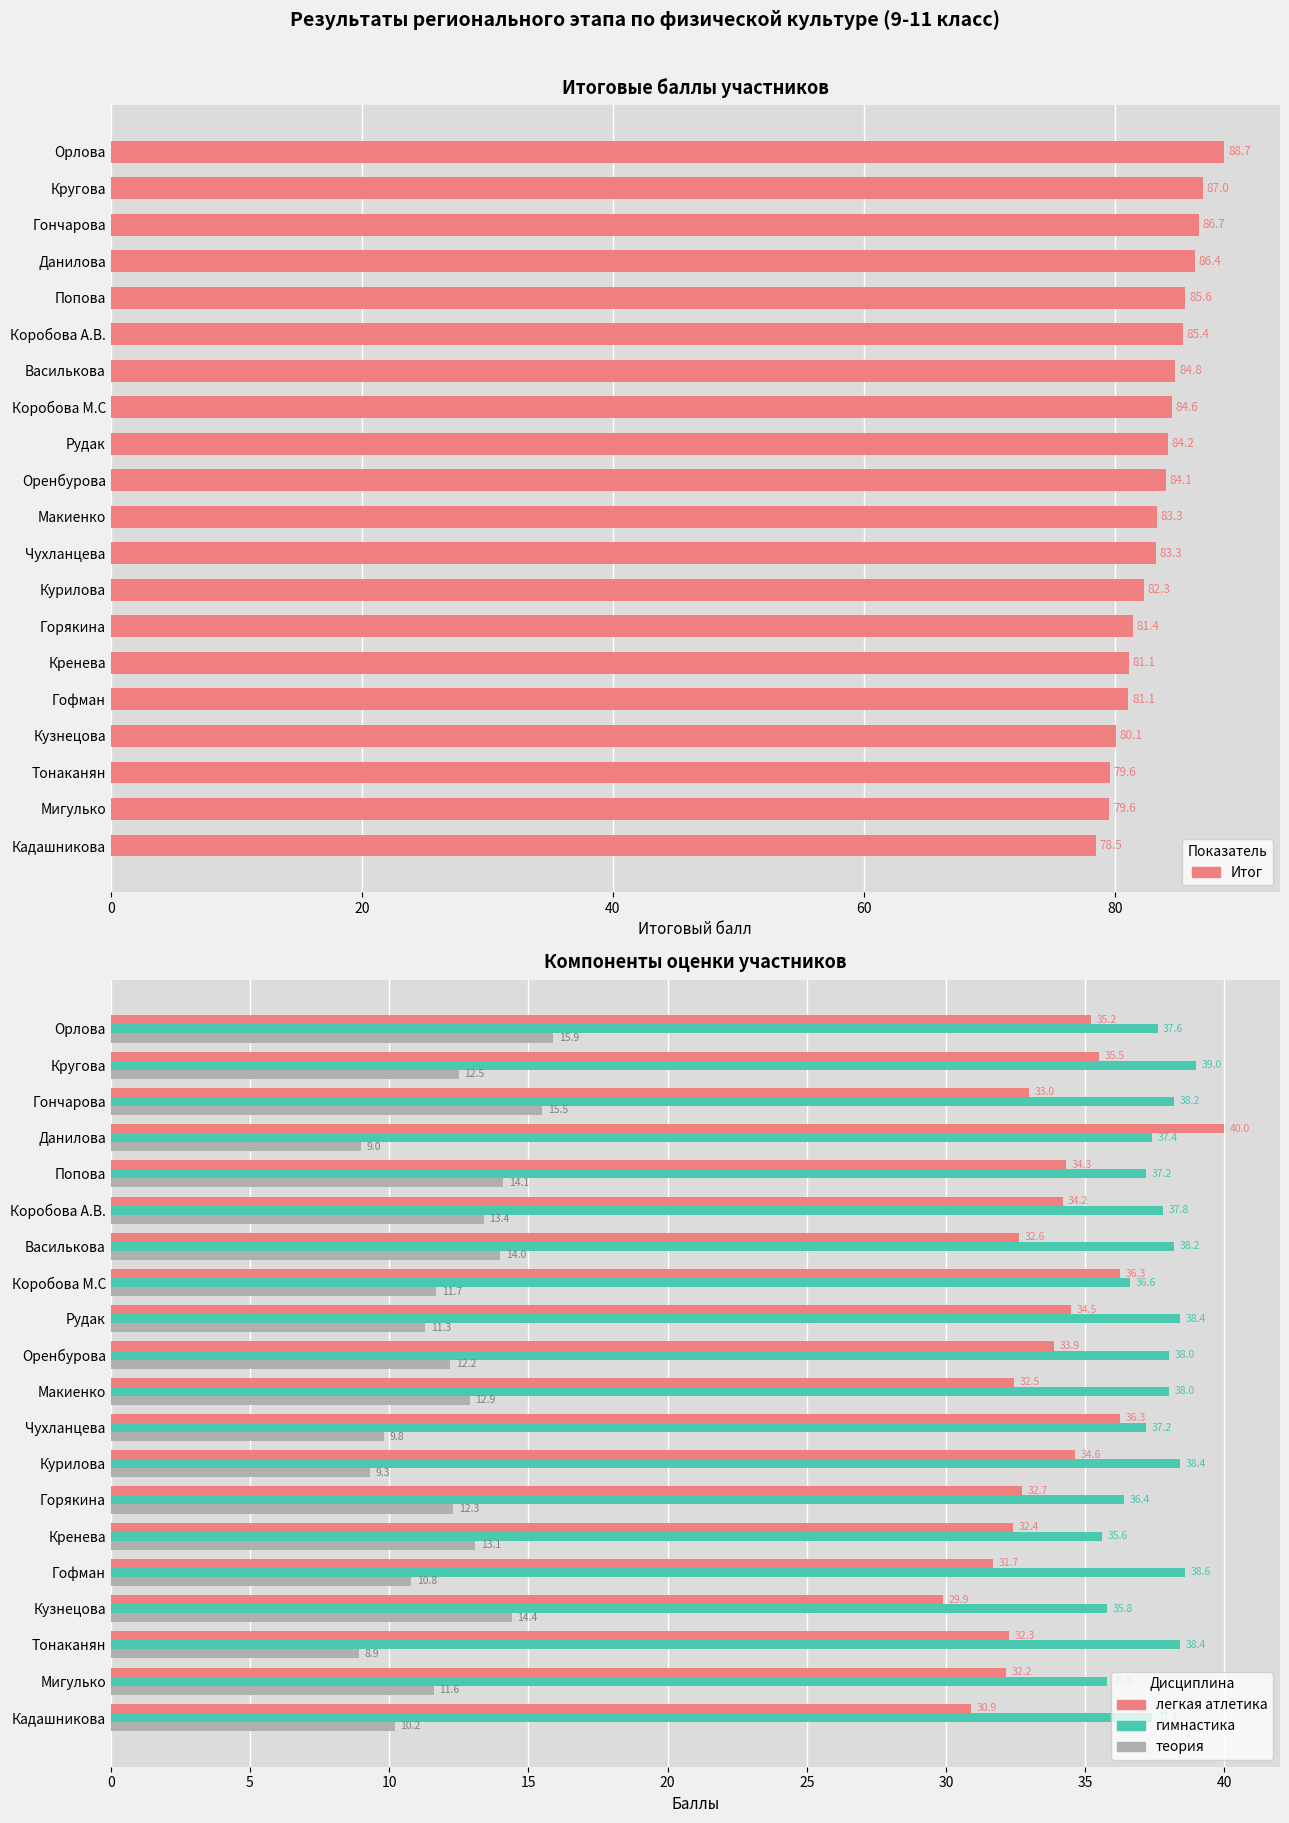

What is the difference between the maximum and minimum values in the Итог series?

10.2